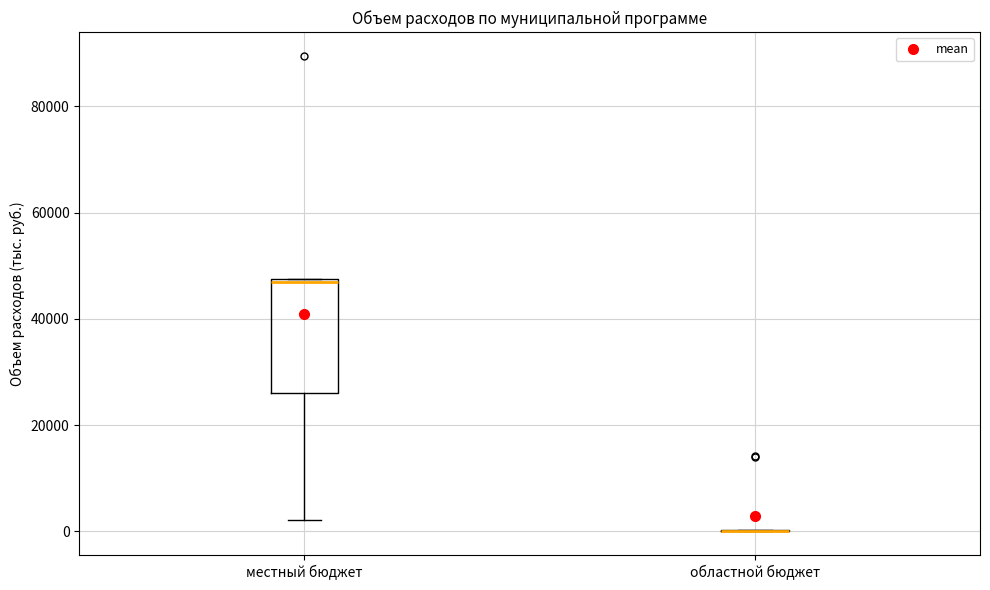

Where is the lower edge of the box for местный бюджет on the y-axis? The values are not printed on the chart, so give them approximately, as read against the axis.

26000